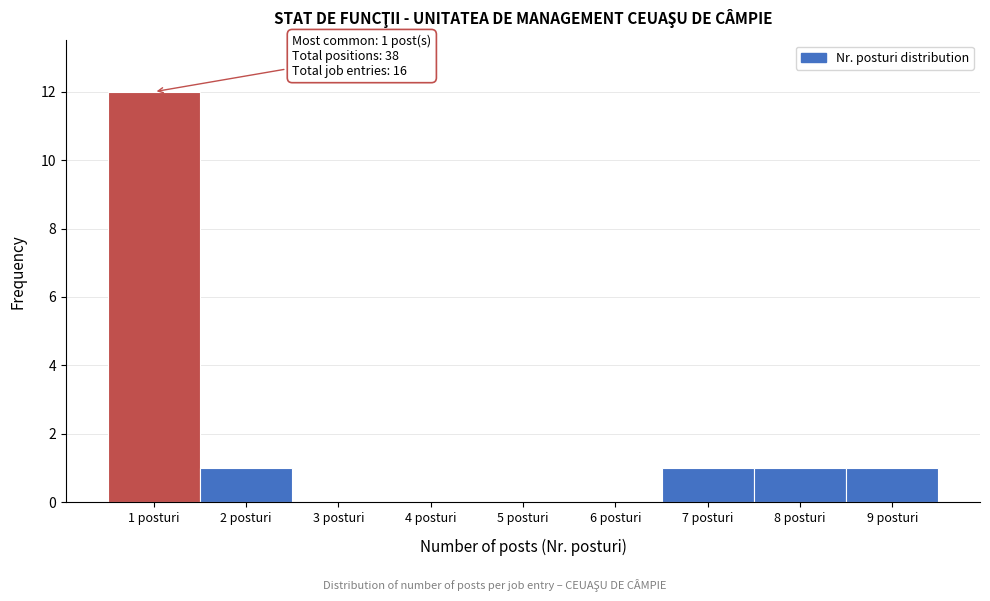

Over which range of the x-axis is the bar tallest?

0.5 to 1.5